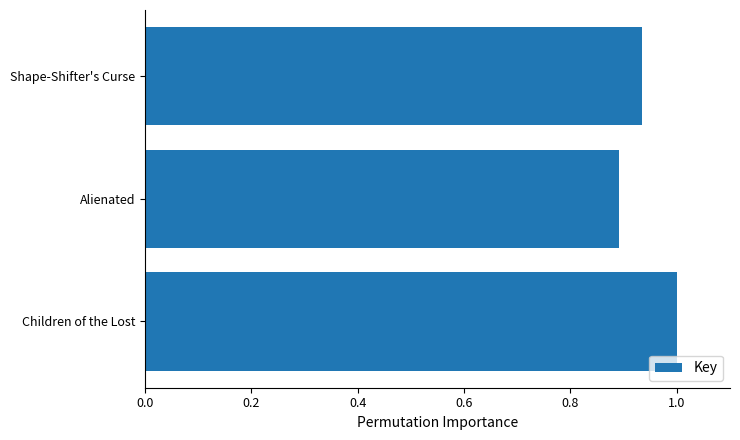

Which label corresponds to the largest value in the chart?

Children of the Lost